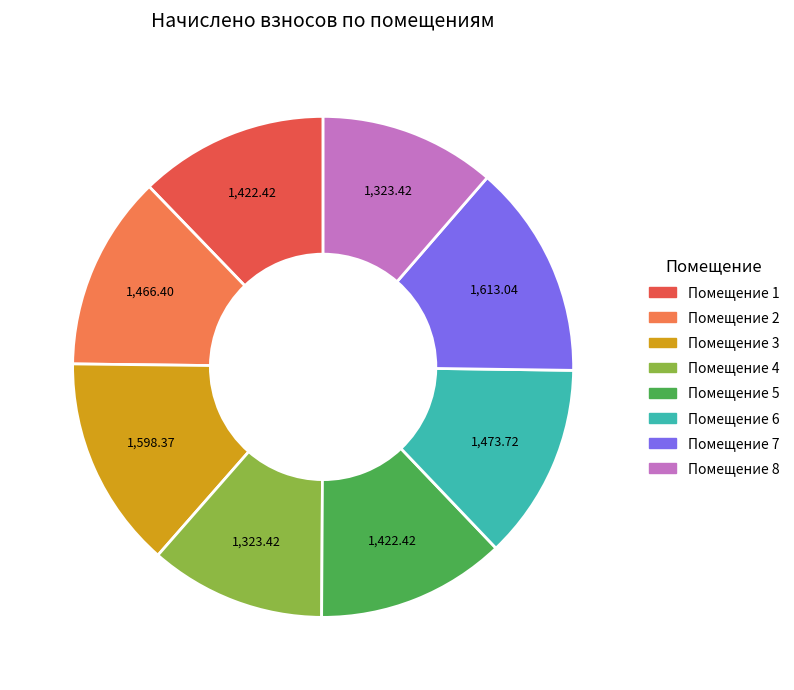

Does any single category account for the majority?

No